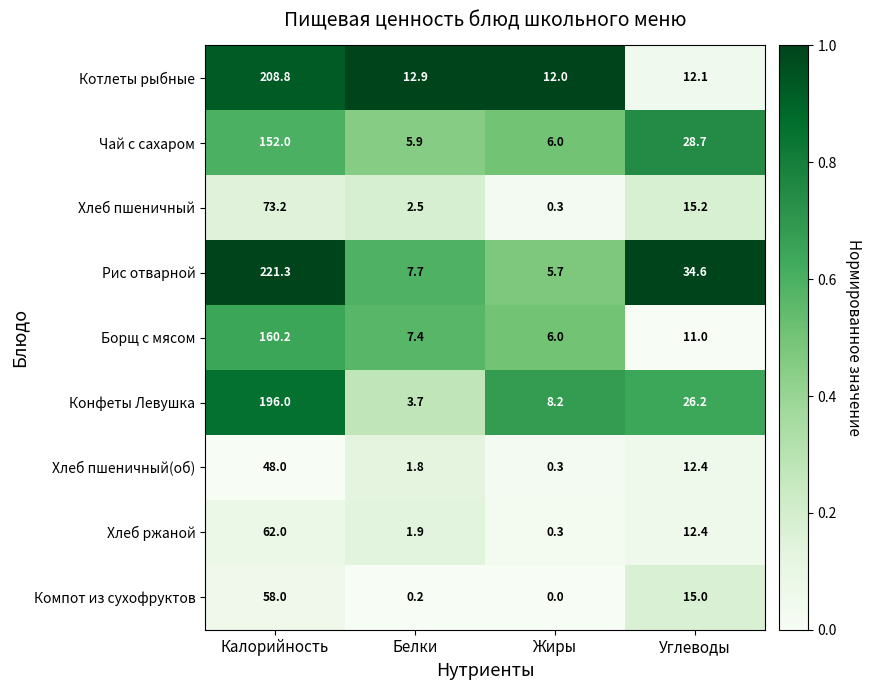

Is it true that Хлеб пшеничный(об) equals 12.4 at Углеводы?

True